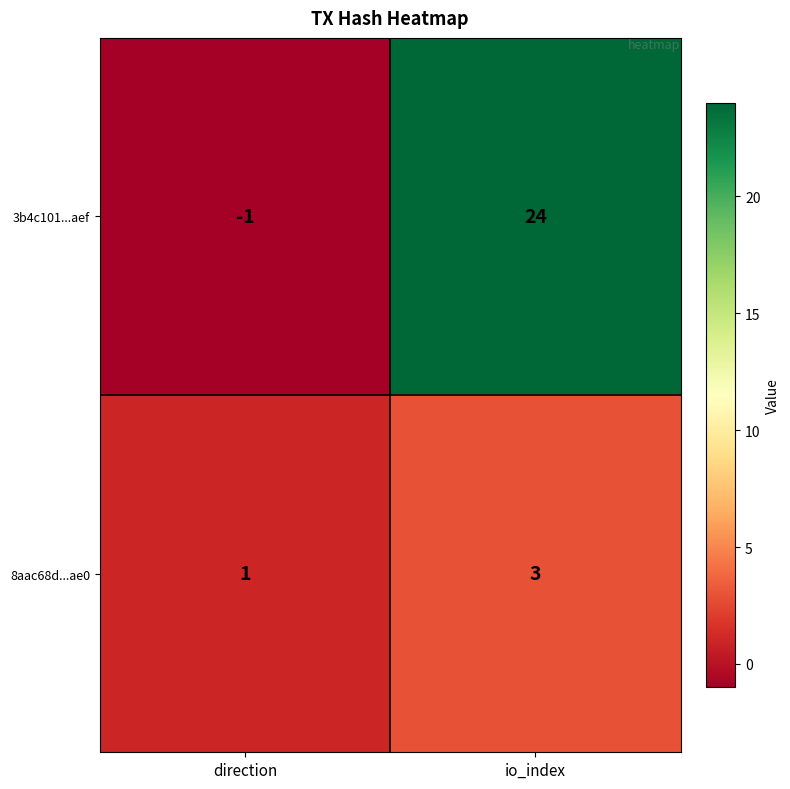

True or false: 3b4c101...aef has a value of 24 at io_index.

True